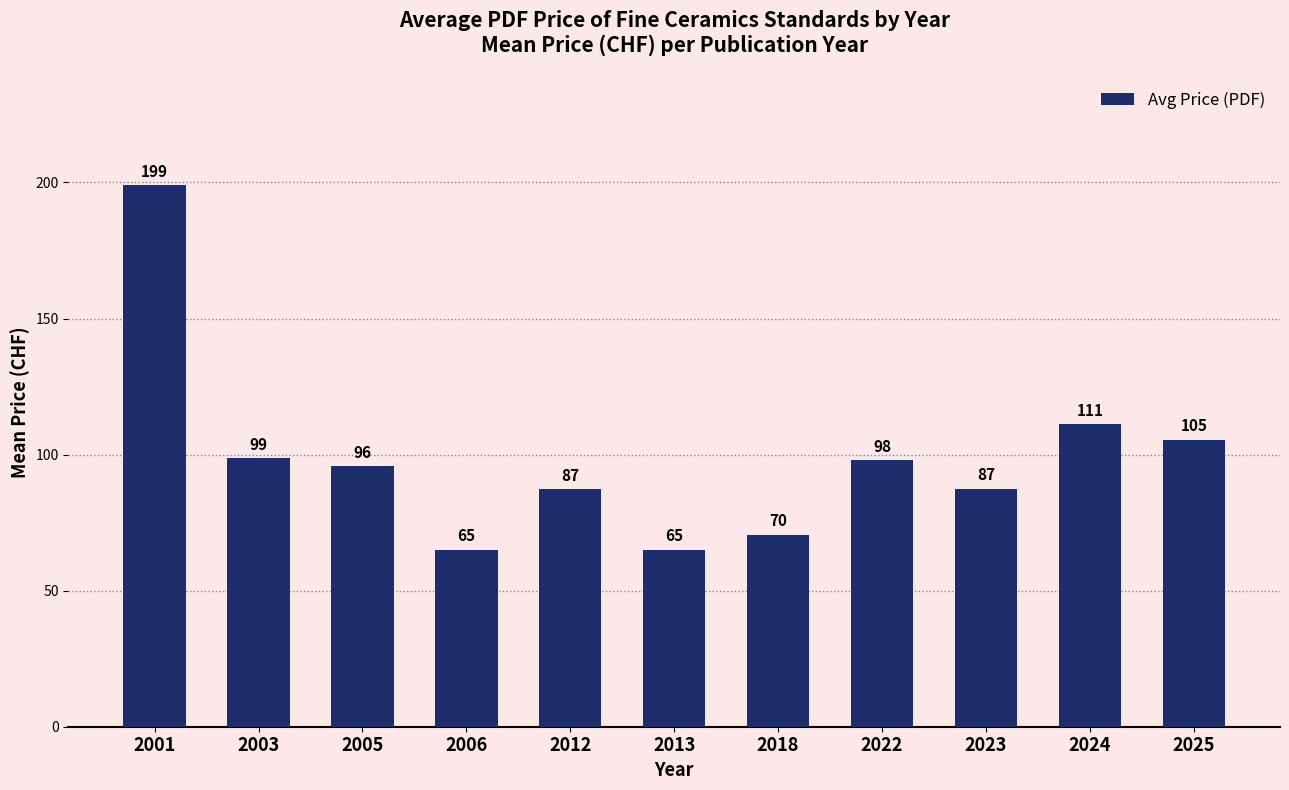

Where is the data nearest to the value 132?

2024